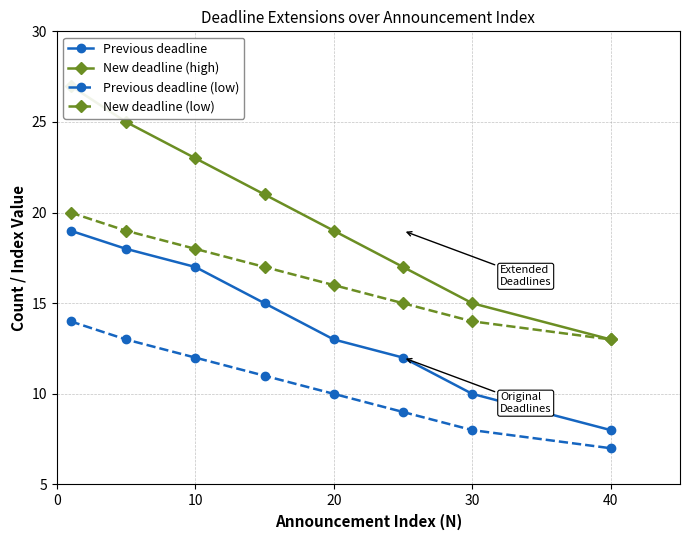

True or false: Previous deadline (low) and Previous deadline intersect in this chart.

False